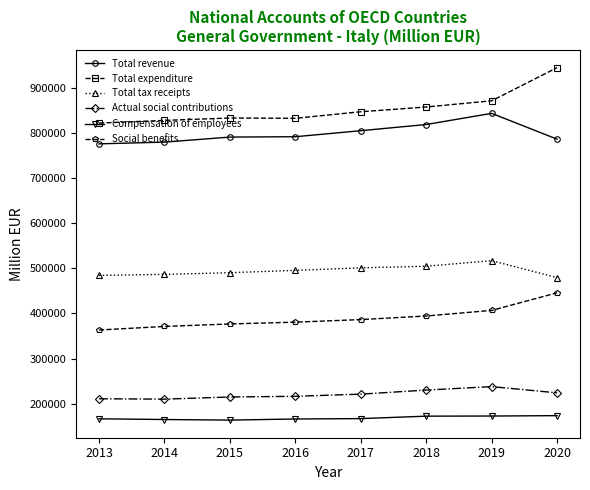

What is the sum of the Total revenue values at 2017 and 2016?

1596311